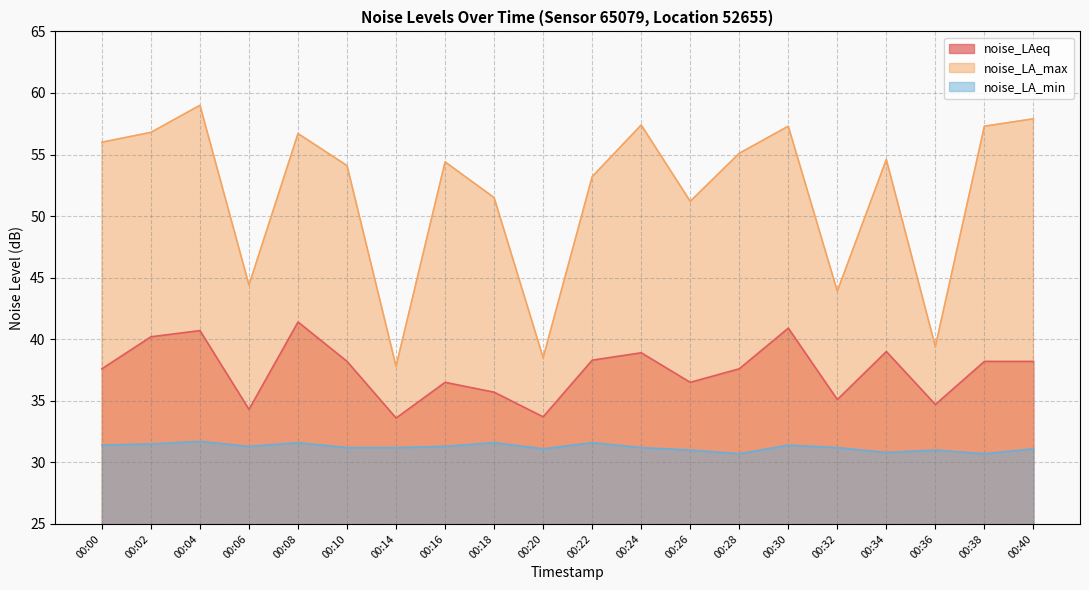

How many series are shown in this chart?

3